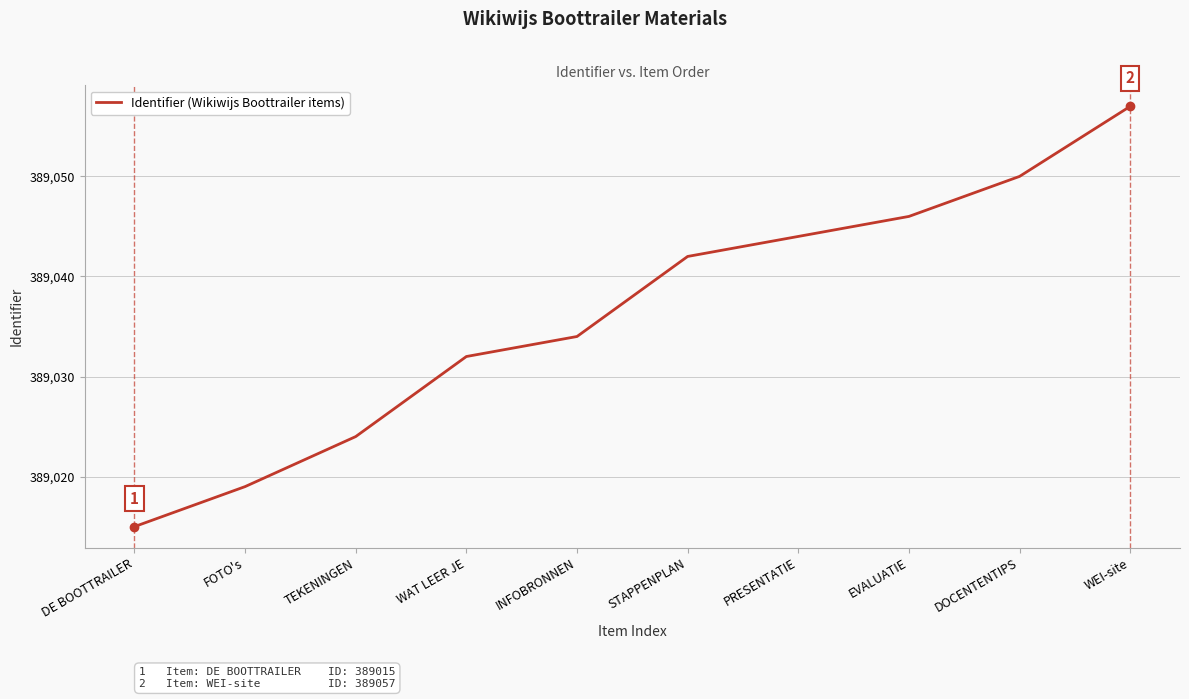

What position from the left is DE BOOTTRAILER?

1